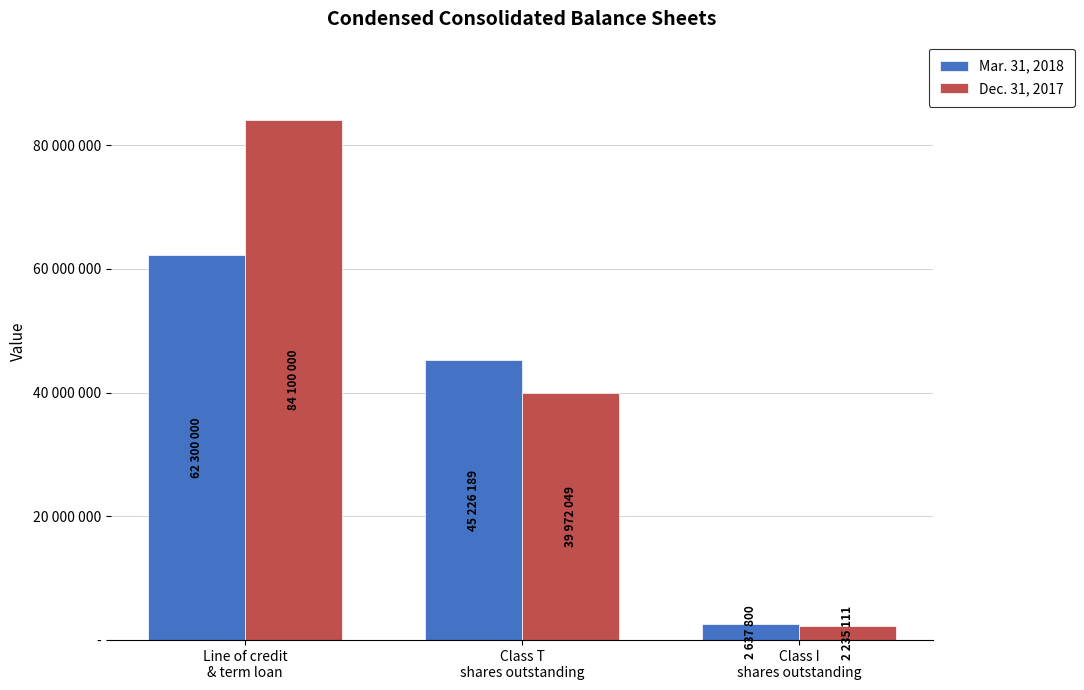

What is the difference between the highest and lowest values at Class T
shares outstanding?

5254140